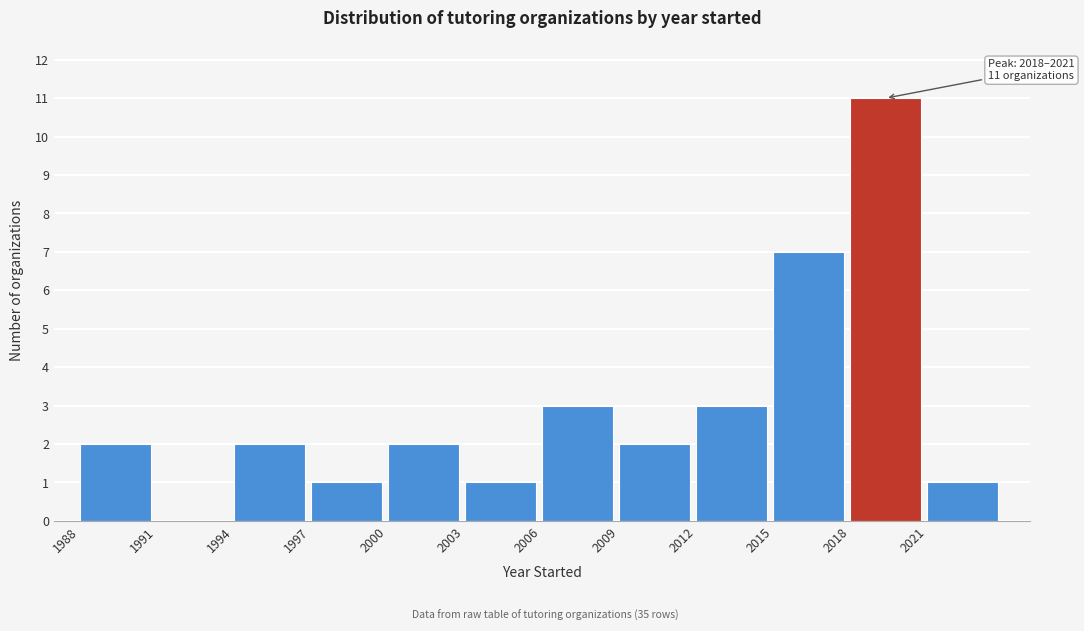

Over which range of the x-axis is the bar tallest?

2018 to 2021